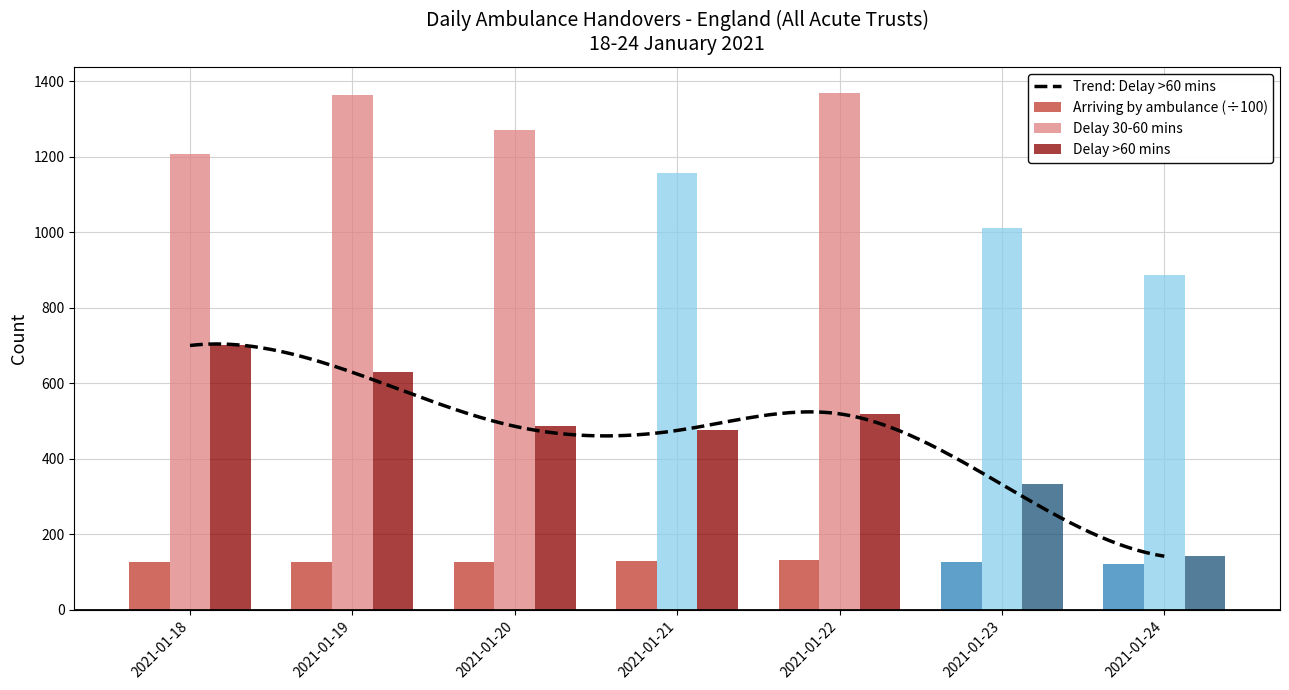

What is the lowest value of the Delay >60 mins series?

142.0